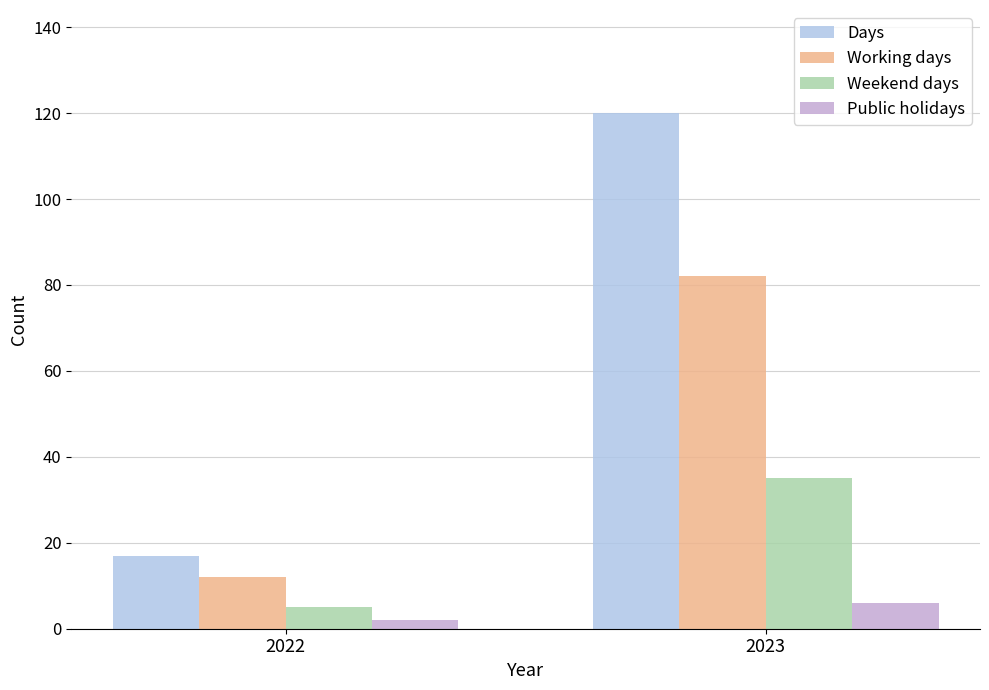

What is the difference between the maximum and minimum values in the Public holidays series?

4